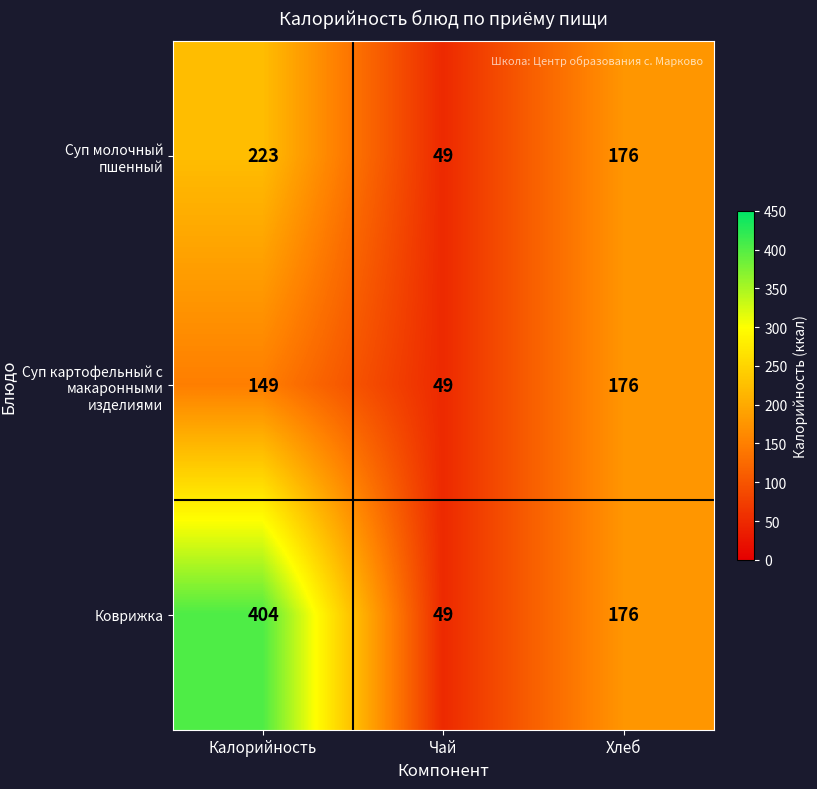

Reading left to right, transcribe all the data shown in this chart.

Суп молочный пшенный: Калорийность=223	Чай=49	Хлеб=176
Суп картофельный с макаронными изделиями: Калорийность=149	Чай=49	Хлеб=176
Коврижка: Калорийность=404	Чай=49	Хлеб=176